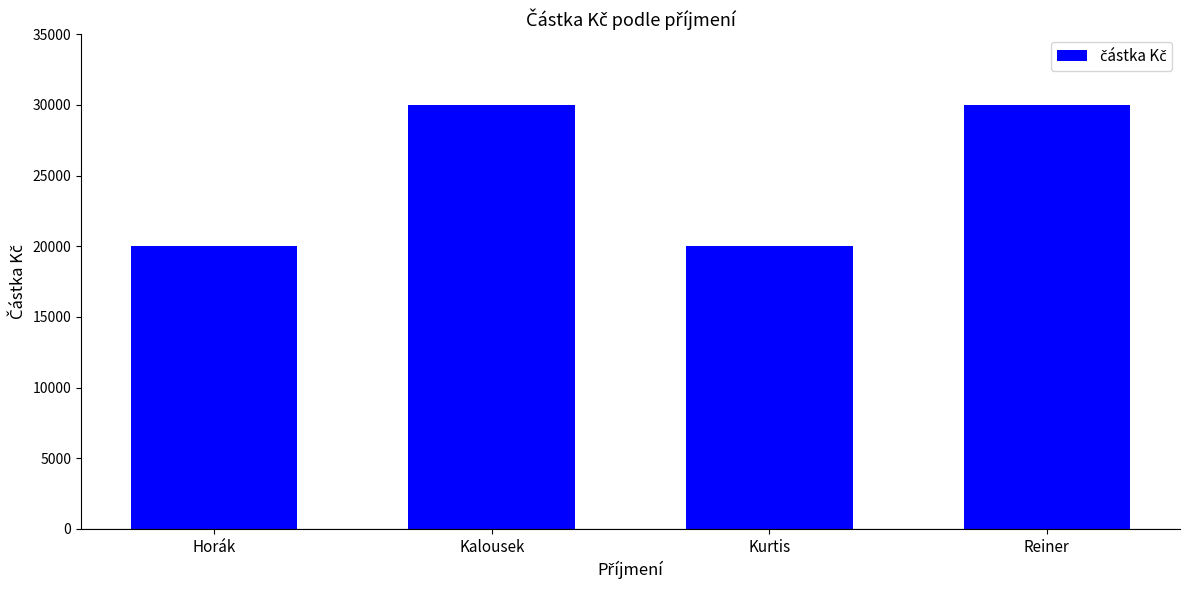

Reading right to left, list all the values displayed in this chart.

30000	20000	30000	20000